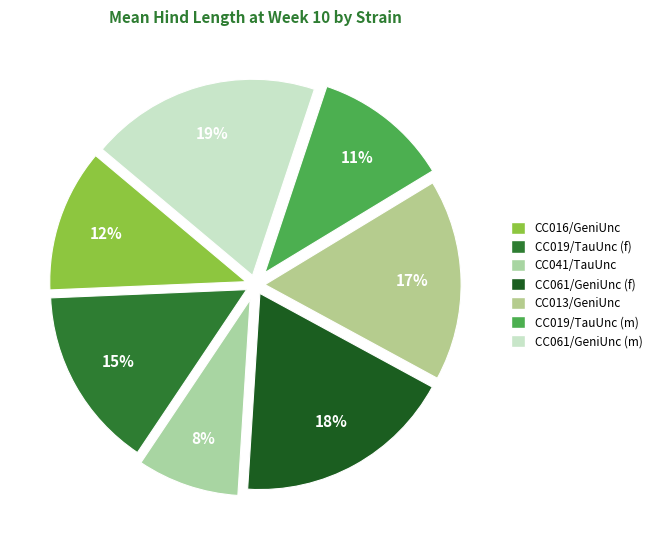

What is the smallest slice in the pie chart?

CC041/TauUnc